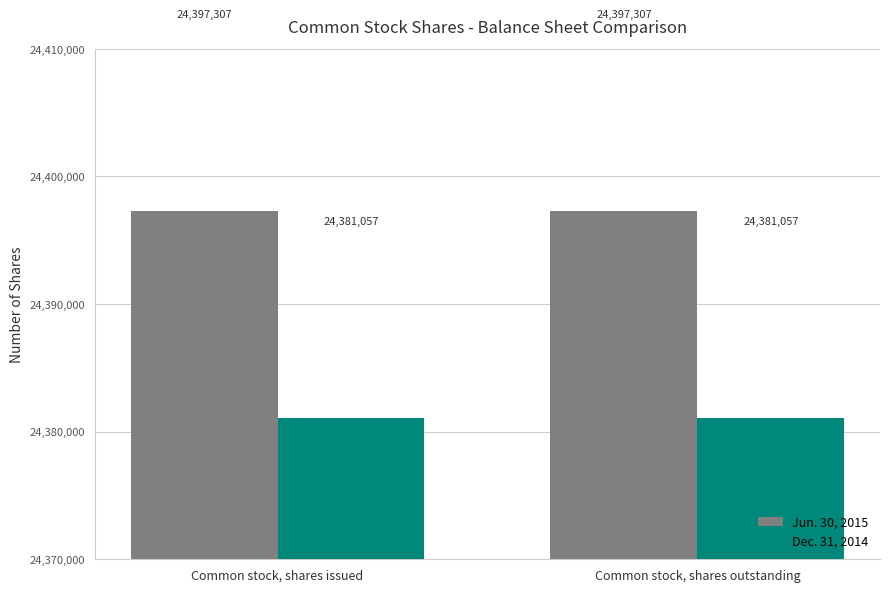

What is the value of the Jun. 30, 2015 bar at the 2nd from the left?

24397307